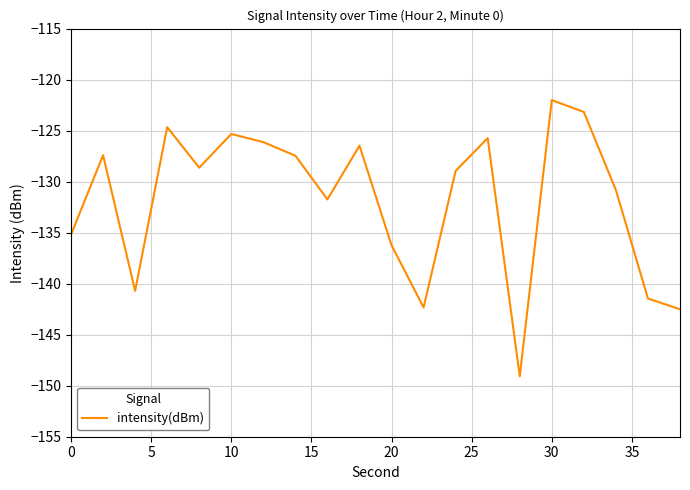

What is the greatest value displayed?

-122.0